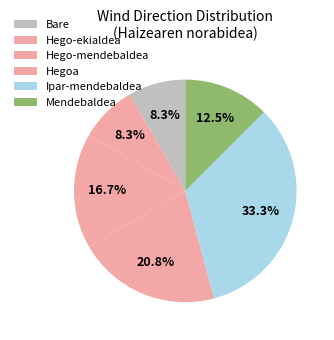

What percentage is NOT represented by Ipar-mendebaldea?

66.7%